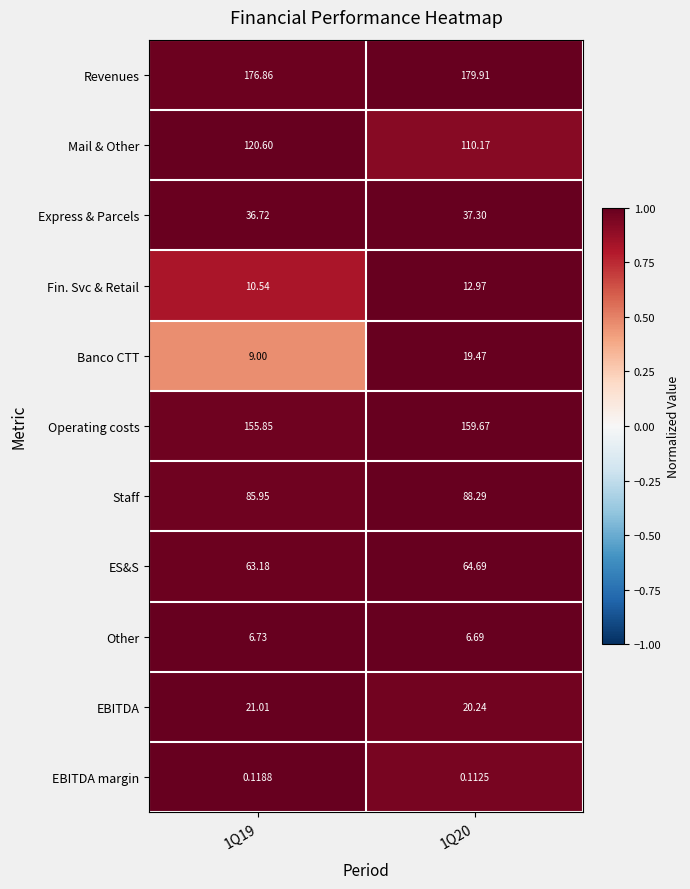

At which category is the sum across all series the highest?

1Q20